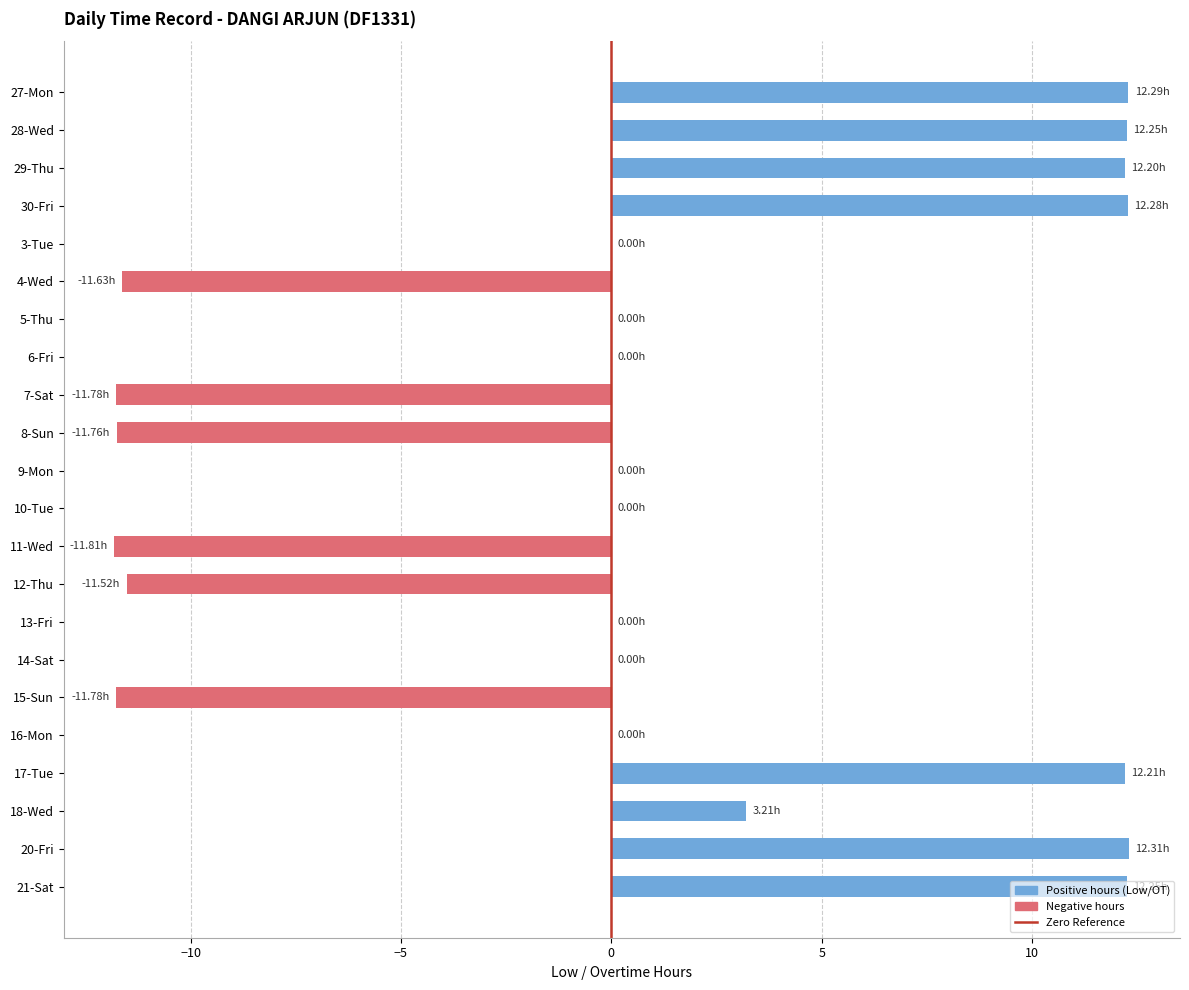

What is the sum of all values?

18.7